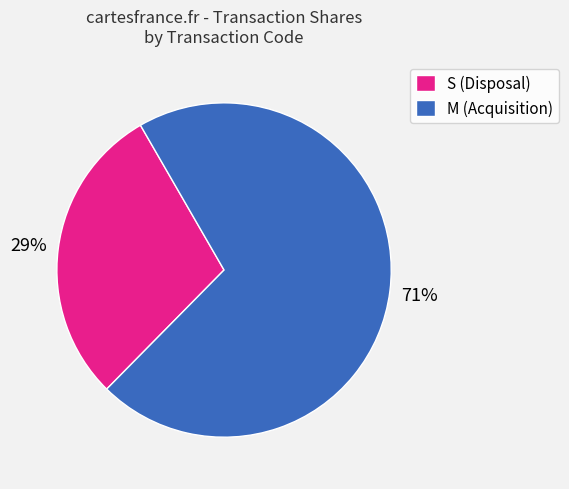

Approximately how many times larger is the value at M (Acquisition) compared to S (Disposal)?

2.4